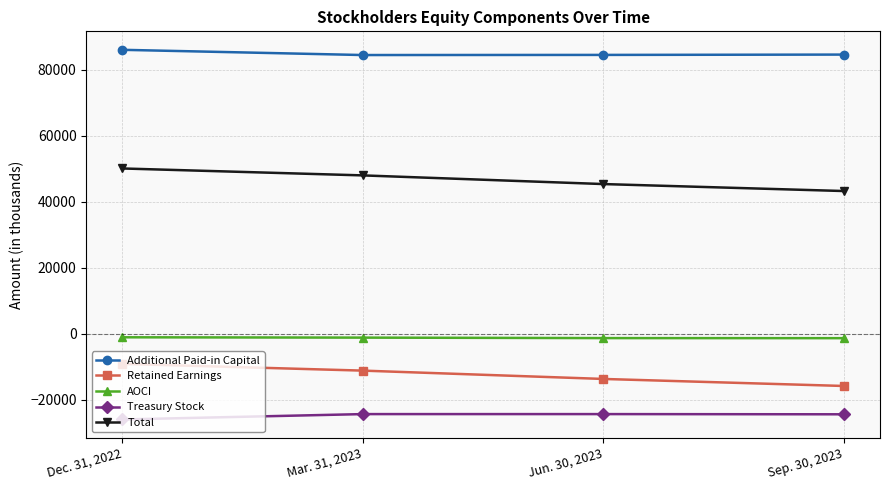

What is the difference between the Total values at Sep. 30, 2023 and Mar. 31, 2023?

4740